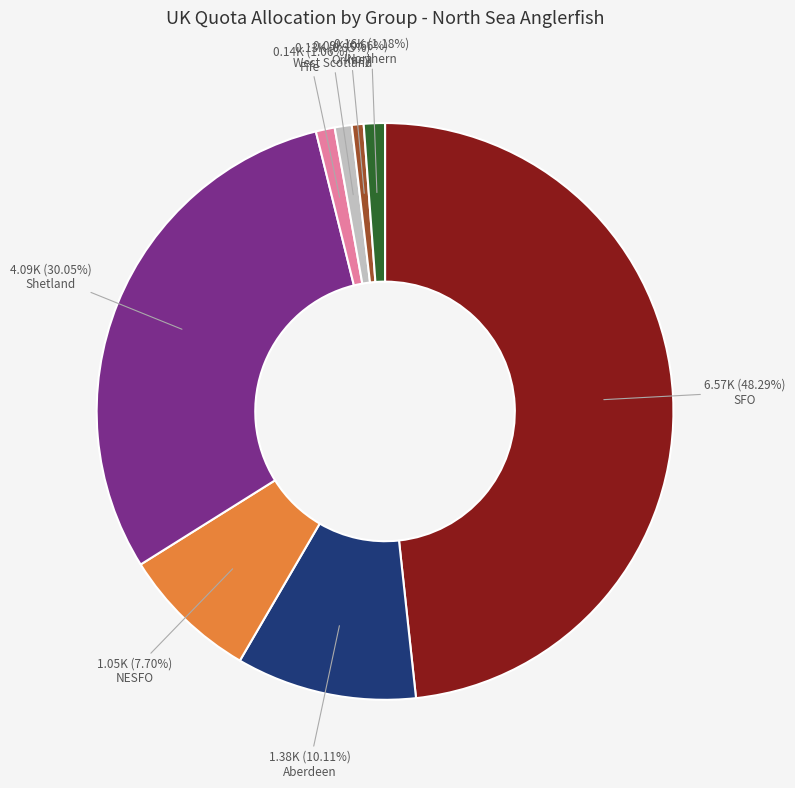

Does any single category account for the majority?

No